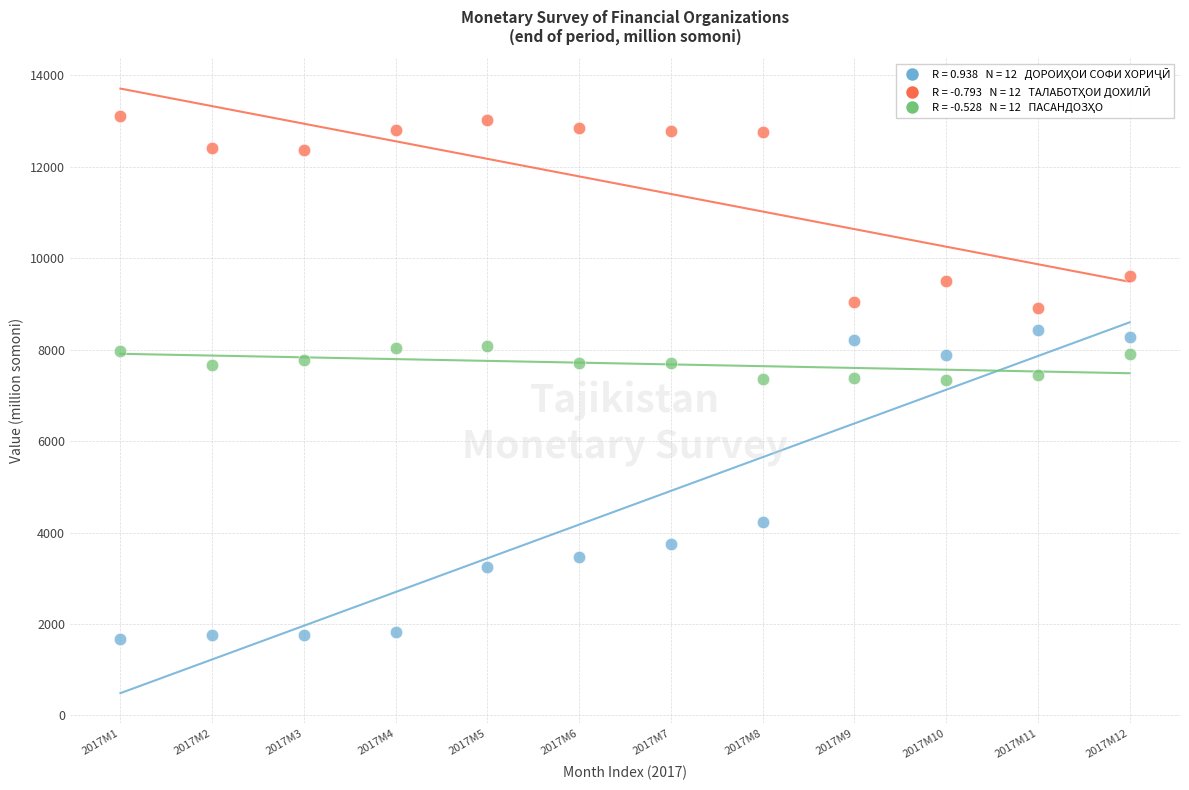

Across all data points, what is the range of Y values (max minus min)?

11436.7